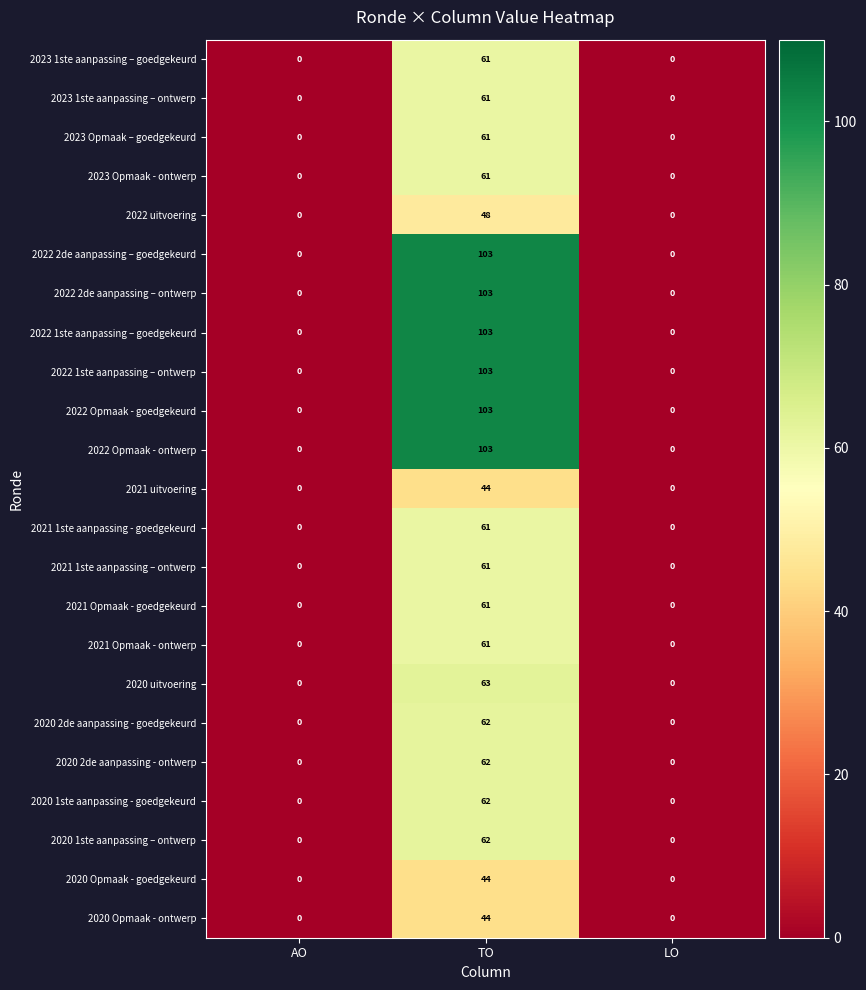

What is the maximum value shown in the chart?

103